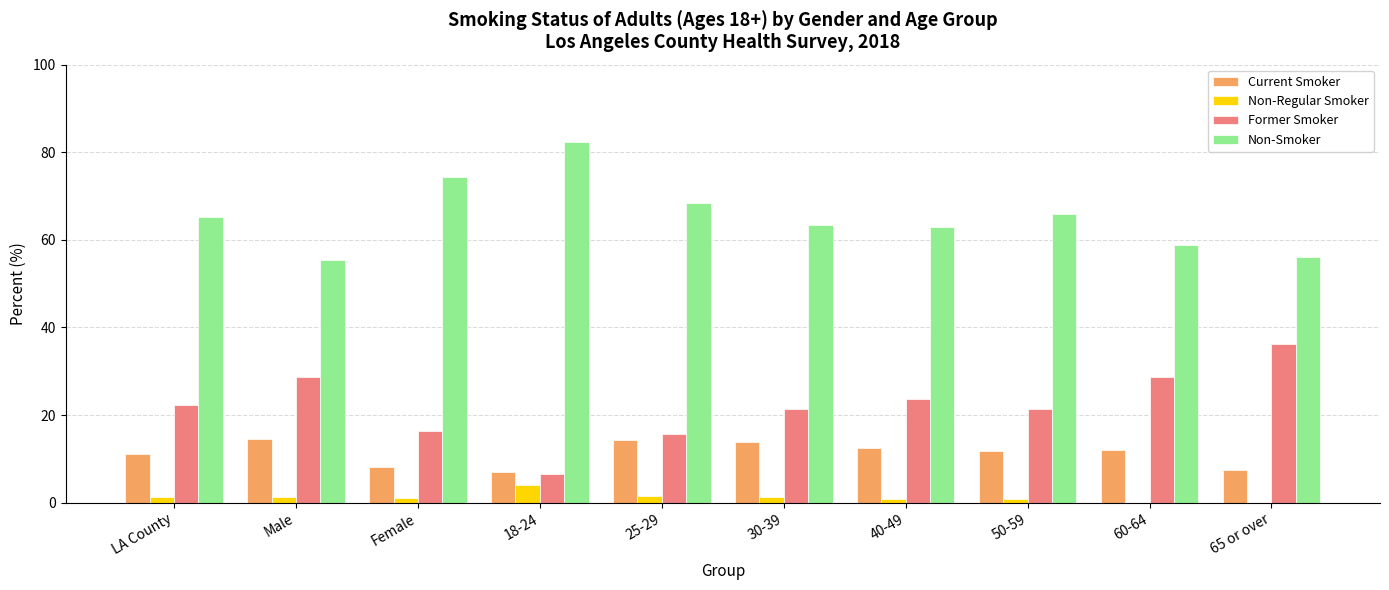

How many groups of bars are there?

10